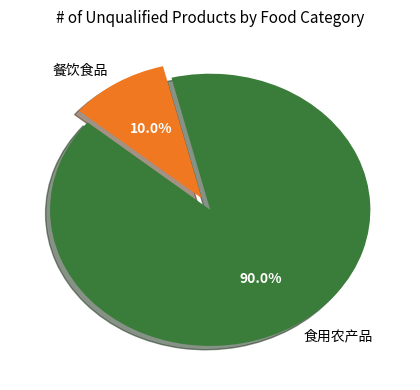

What is the majority slice?

食用农产品